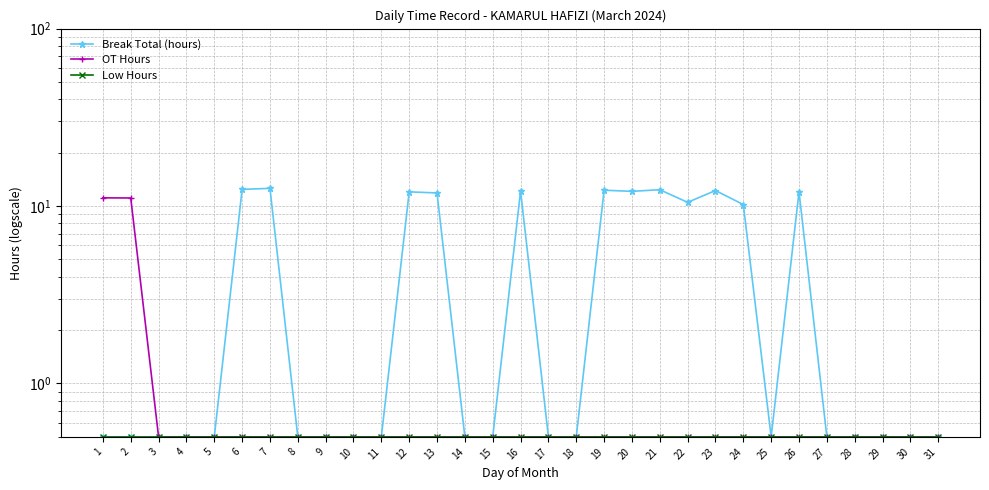

Which label corresponds to the smallest value in the chart?

1